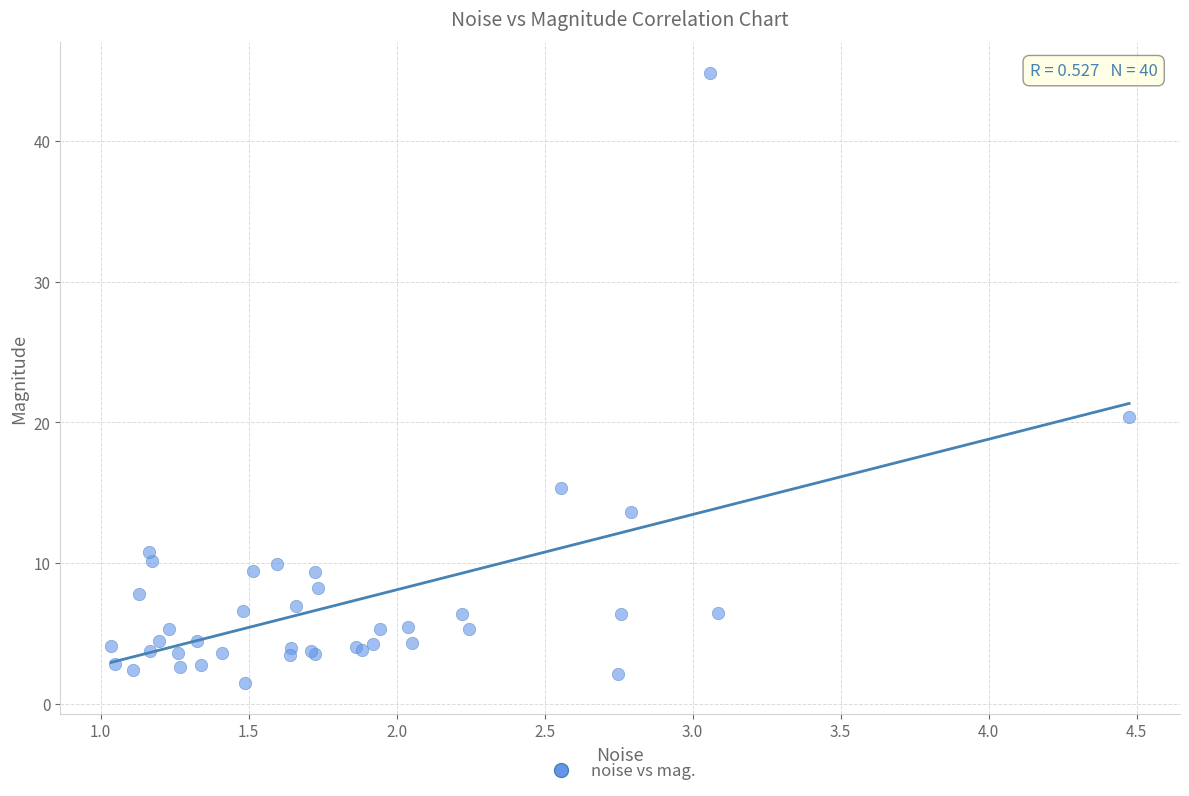

What Y value in the scatter plot is closest to 23?

20.4